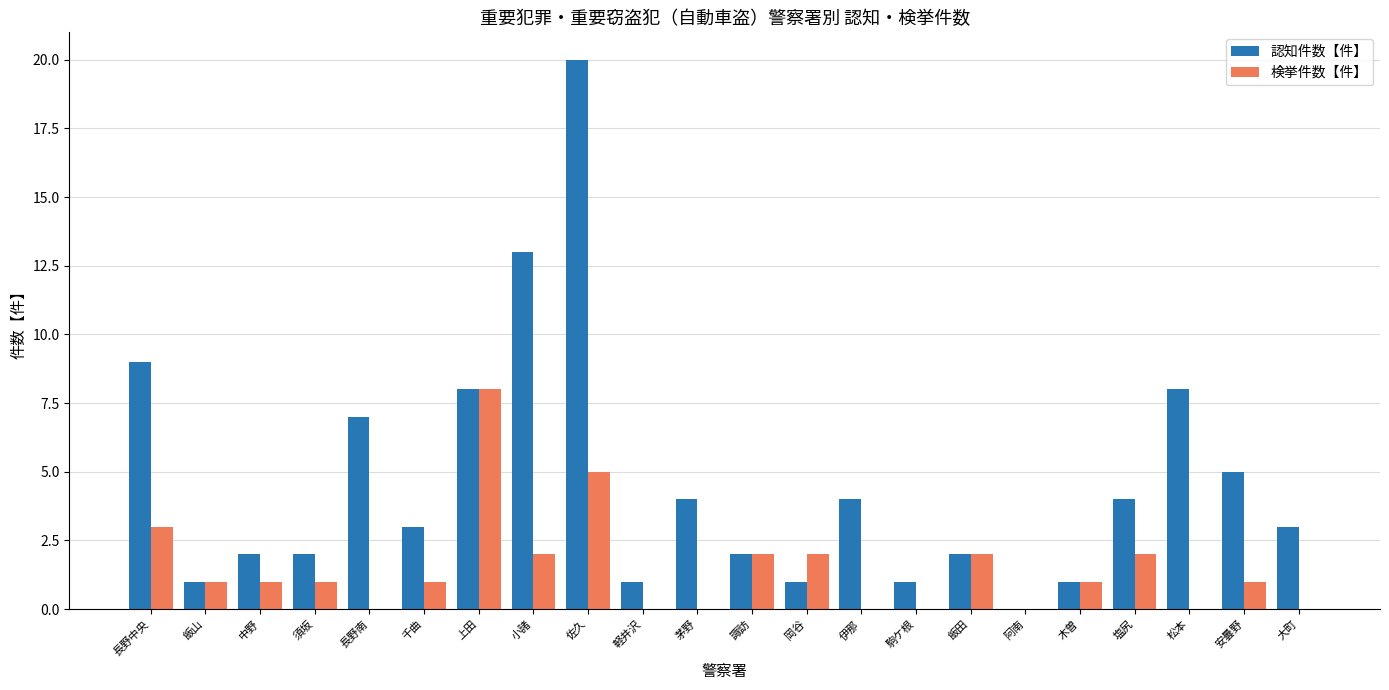

The 認知件数【件】 series shows 1 at 中野. True or false?

False